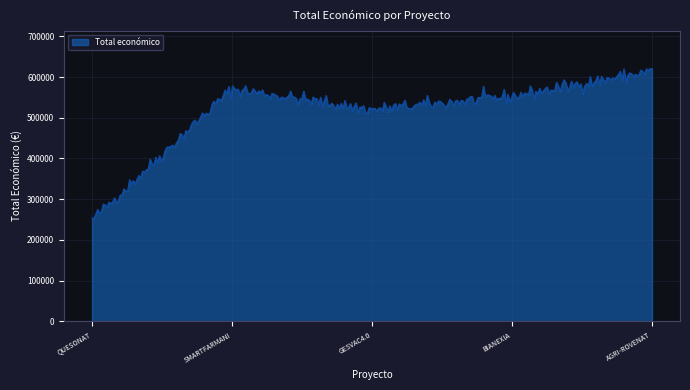

What is the maximum value shown in the chart?

621046.1